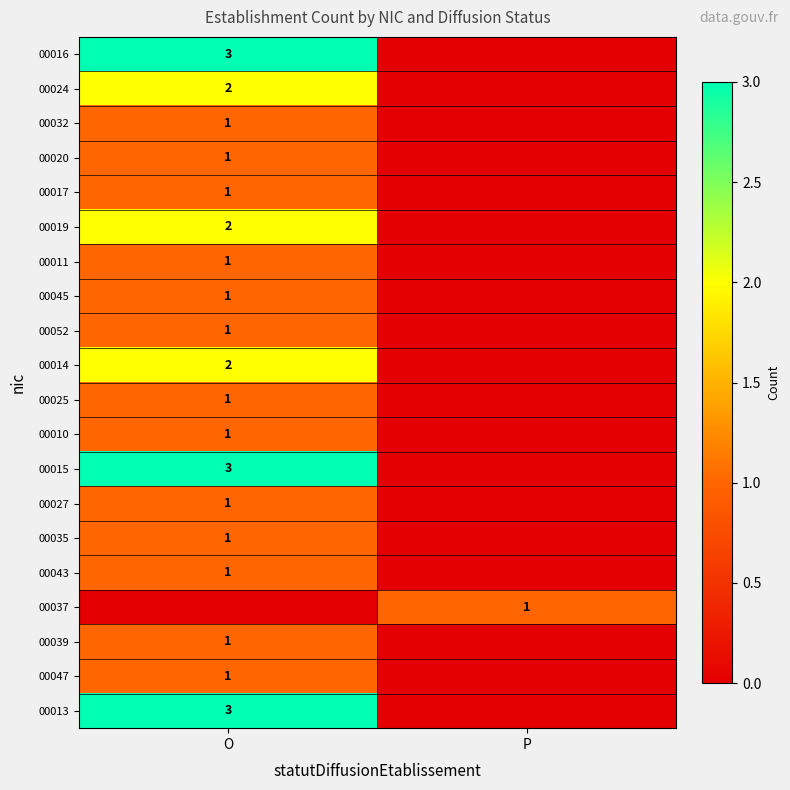

The value of 00019 at O is 2. True or false?

True